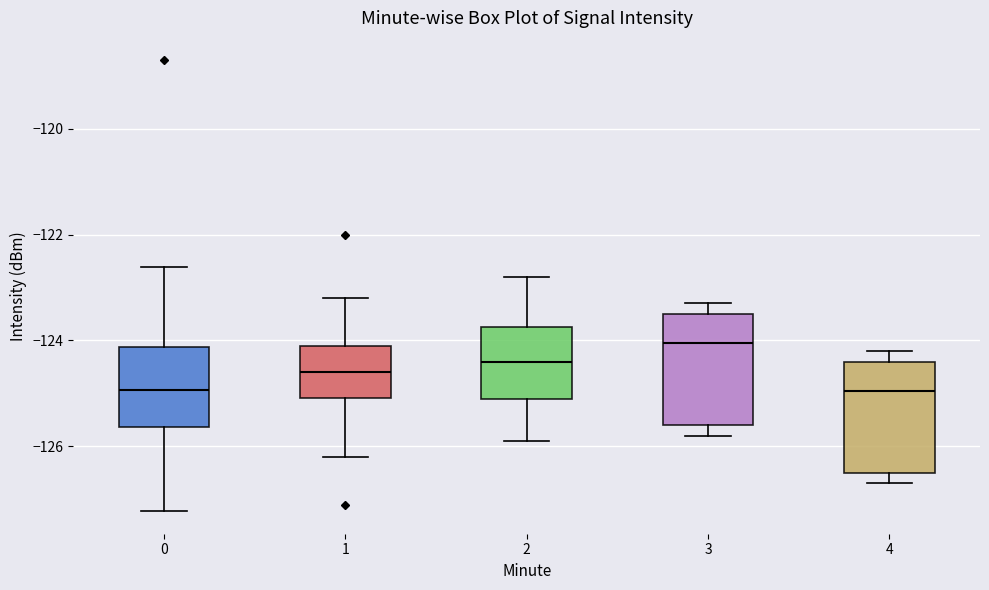

Which box has the highest median line?

3